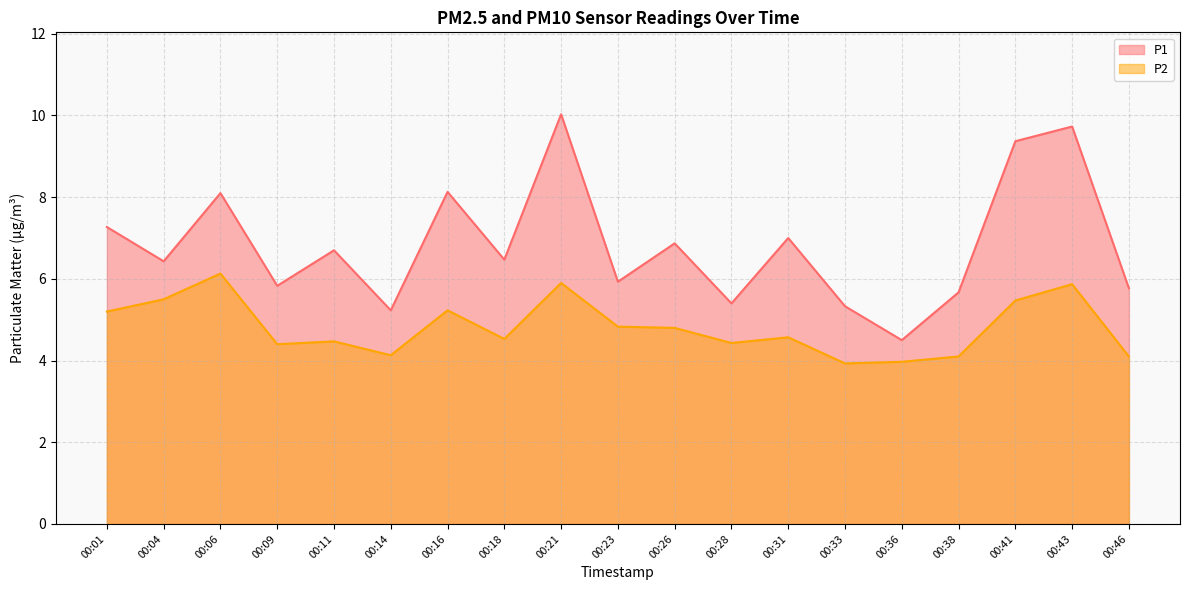

How many lines are shown in the chart?

2